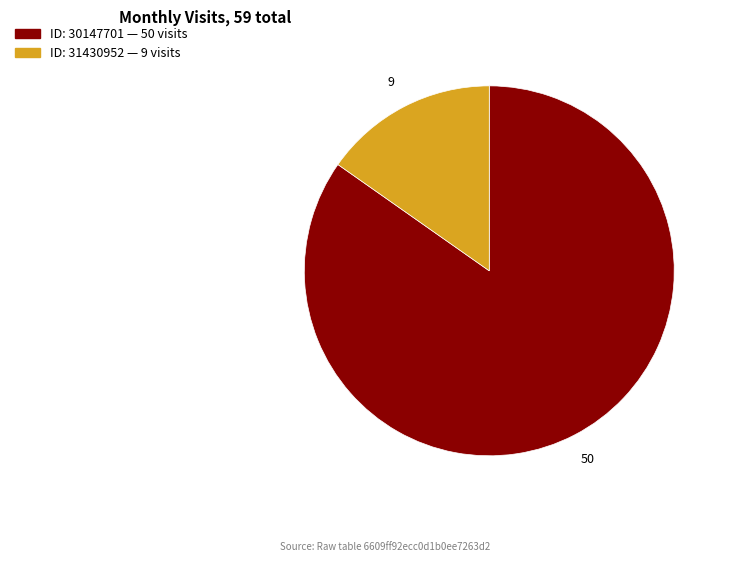

Is there any slice that represents more than half of the pie?

Yes